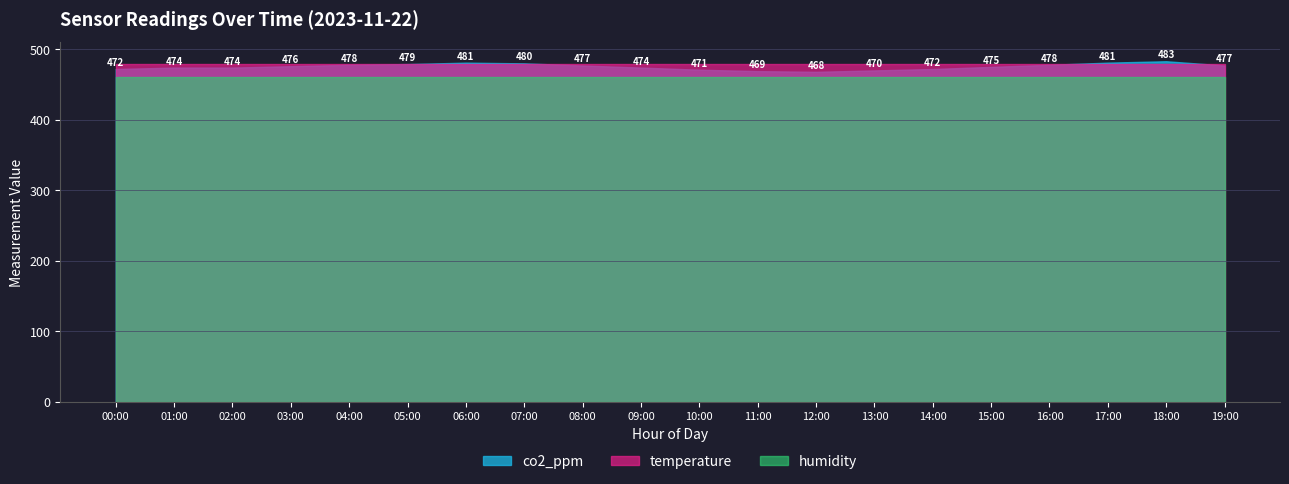

What is the total value across all series at 01:00?

1412.8